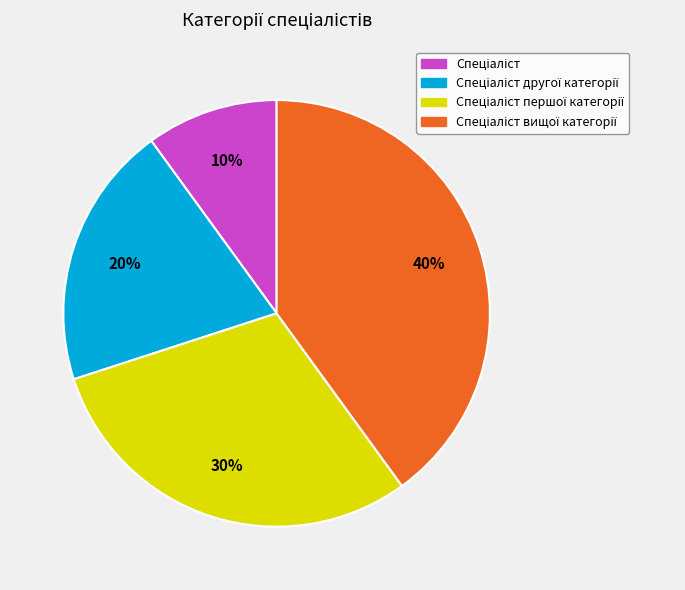

Is there any slice that represents more than half of the pie?

No